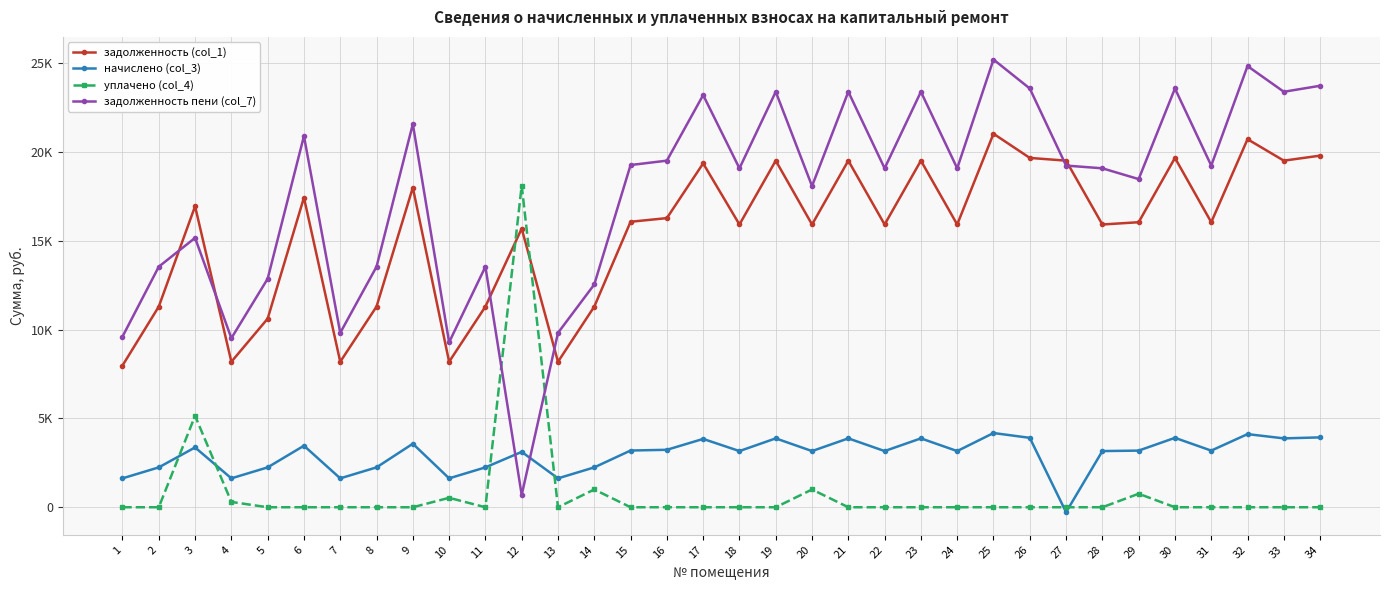

Where do задолженность пени (col_7) and уплачено (col_4) first cross each other?

11 and 12